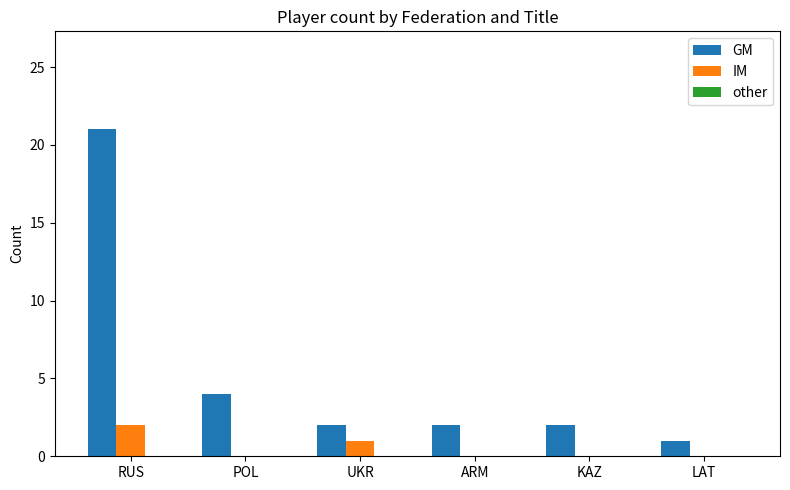

At which label does IM reach its peak?

RUS